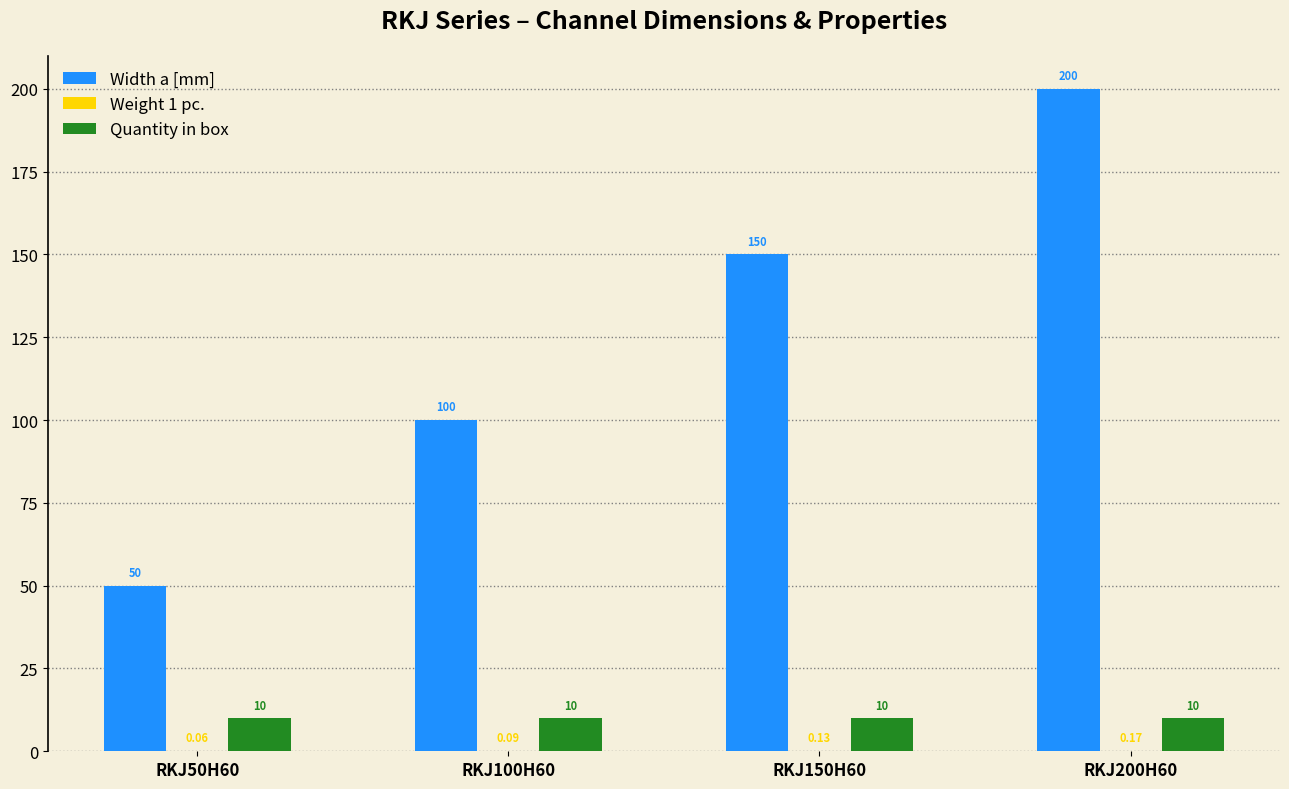

What is the sum of the Width a [mm] values at RKJ50H60 and RKJ200H60?

250.0